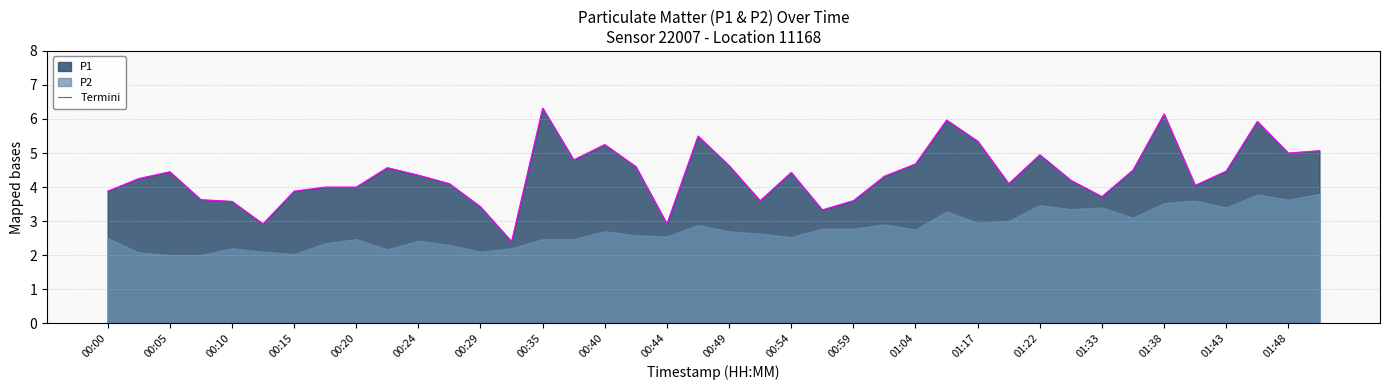

The Termini series shows 3.7 at 01:33. True or false?

True